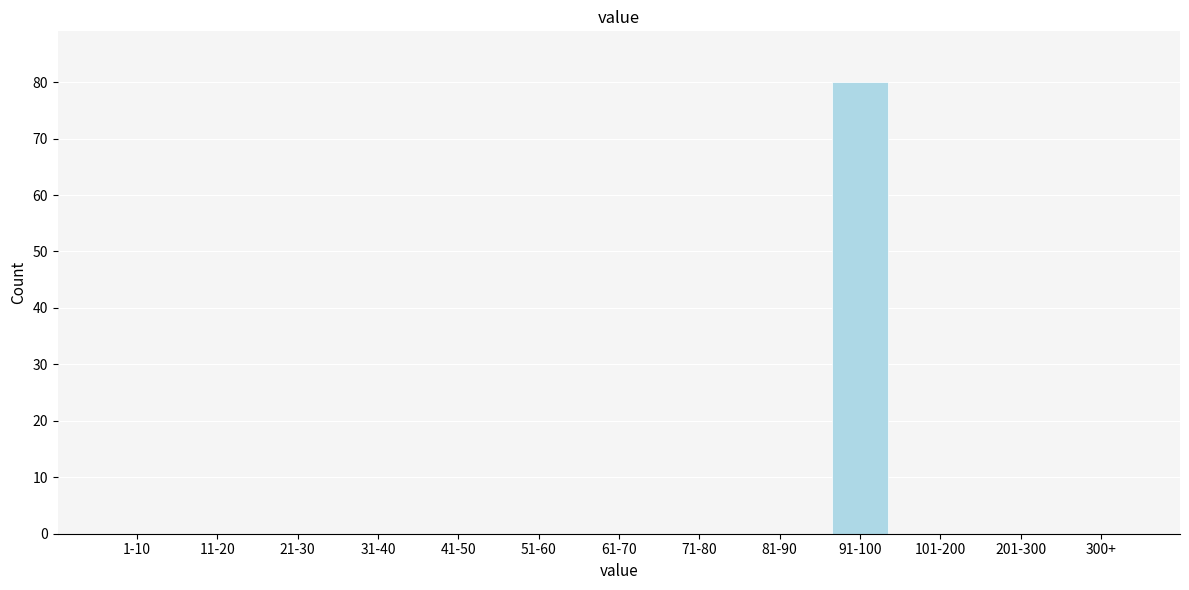

Reading right to left, transcribe all the data shown in this chart.

300+=0	201-300=0	101-200=0	91-100=80	81-90=0	71-80=0	61-70=0	51-60=0	41-50=0	31-40=0	21-30=0	11-20=0	1-10=0